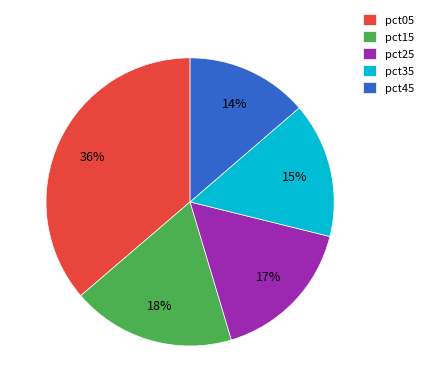

Does pct25 account for over 50% of the chart?

No